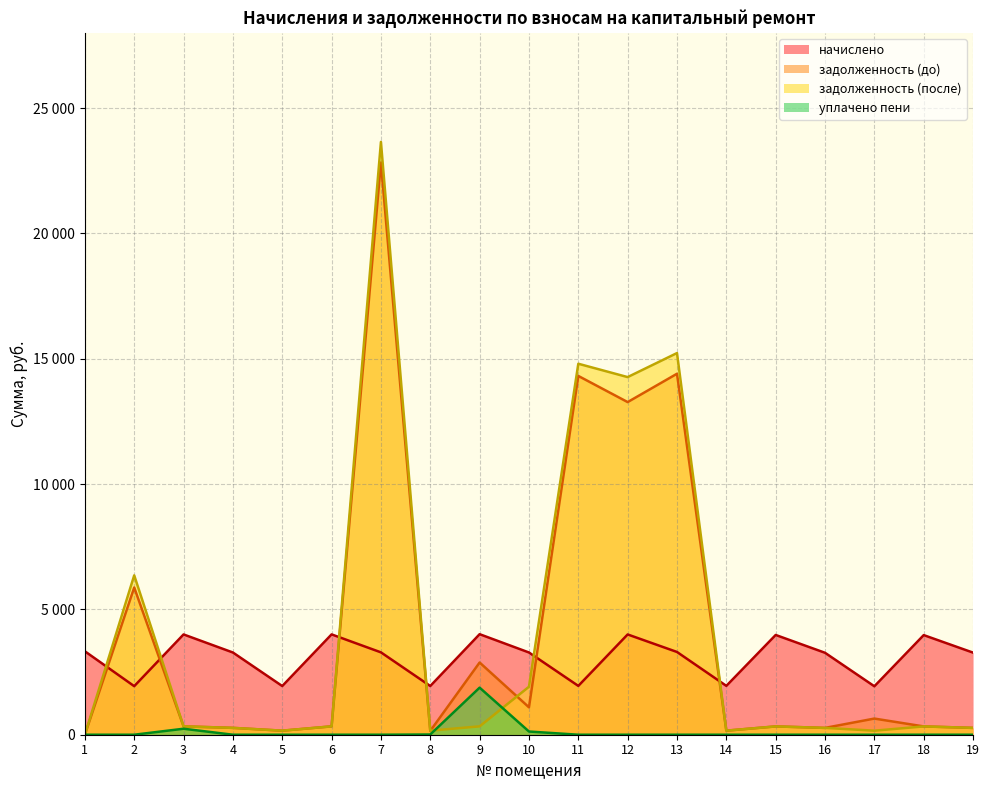

What are all the series names shown in the legend?

начислено, задолженность (до), задолженность (после), уплачено пени